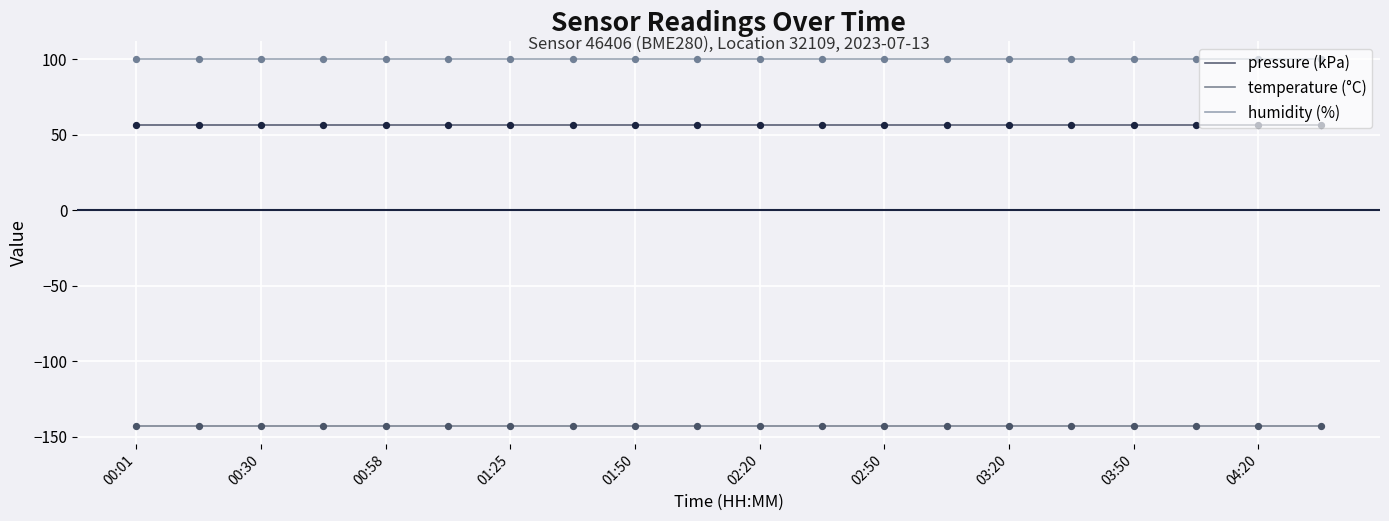

True or false: pressure (kPa) and temperature (°C) intersect in this chart.

False